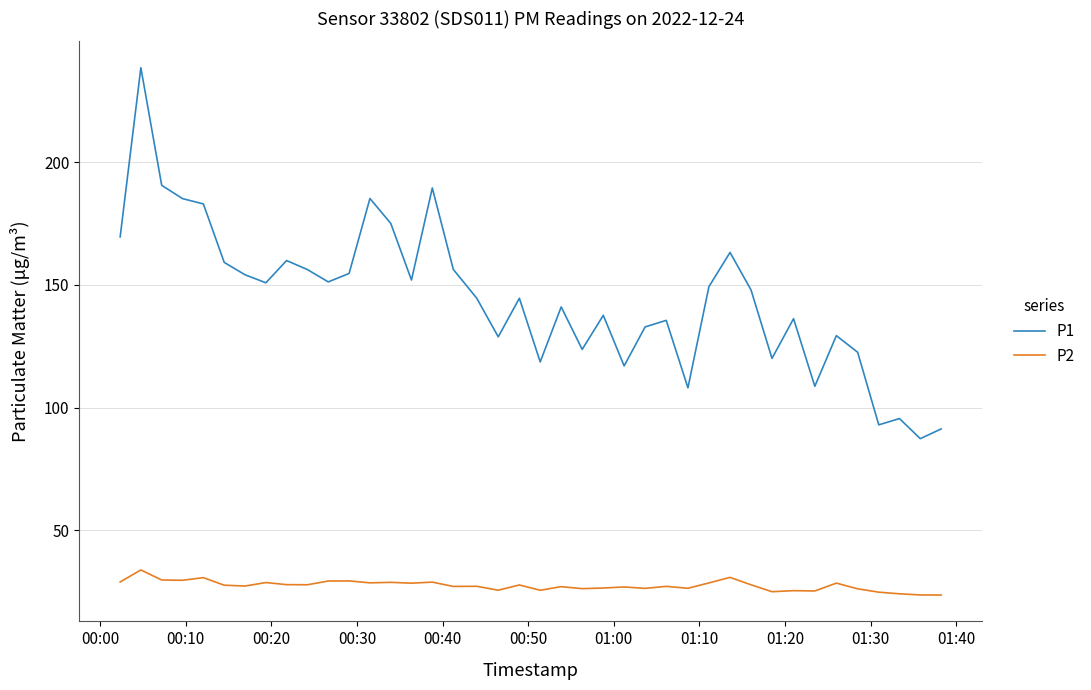

Rank the series by their maximum value, from lowest to highest.

P2, P1